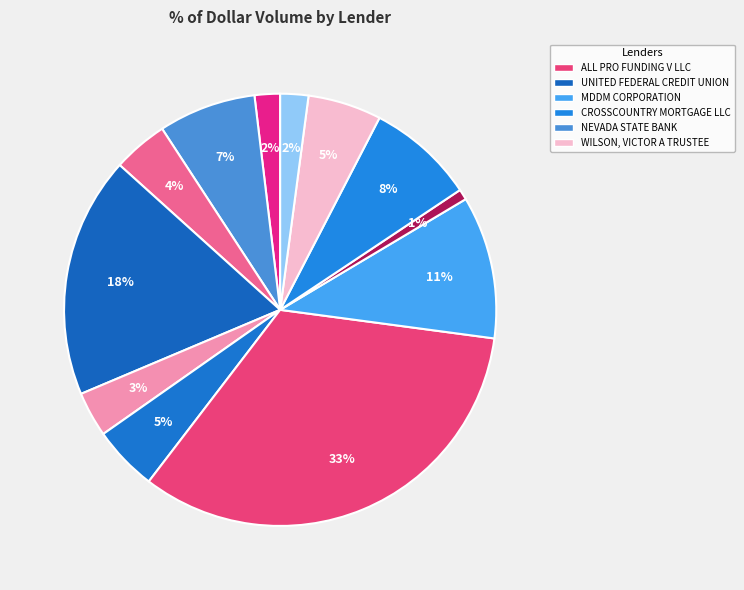

How many slices are in this pie chart?

12